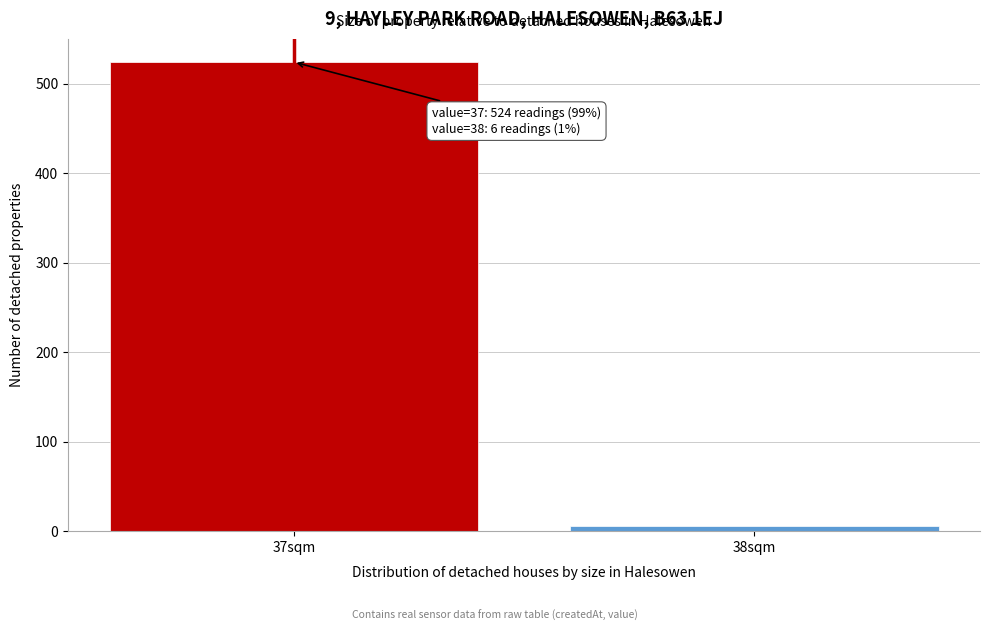

Reading right to left, what are all the values shown in this chart?

6	524